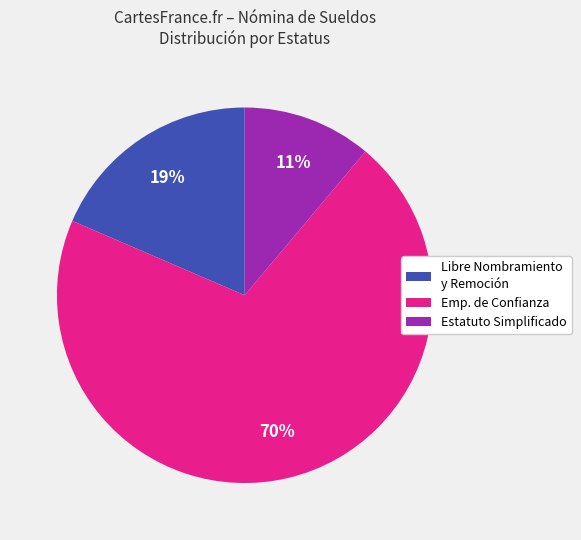

Count the number of slices in the pie.

3